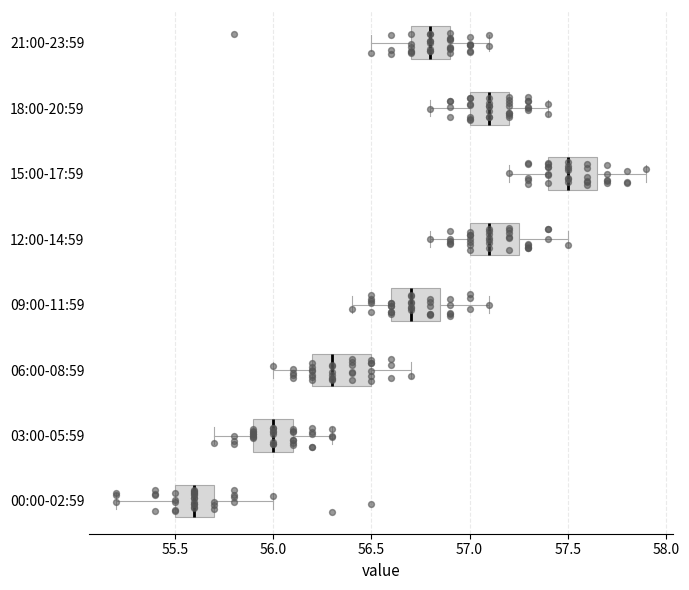

Where is the right edge of the box for 21:00-23:59 on the x-axis? The values are not printed on the chart, so give them approximately, as read against the axis.

56.90